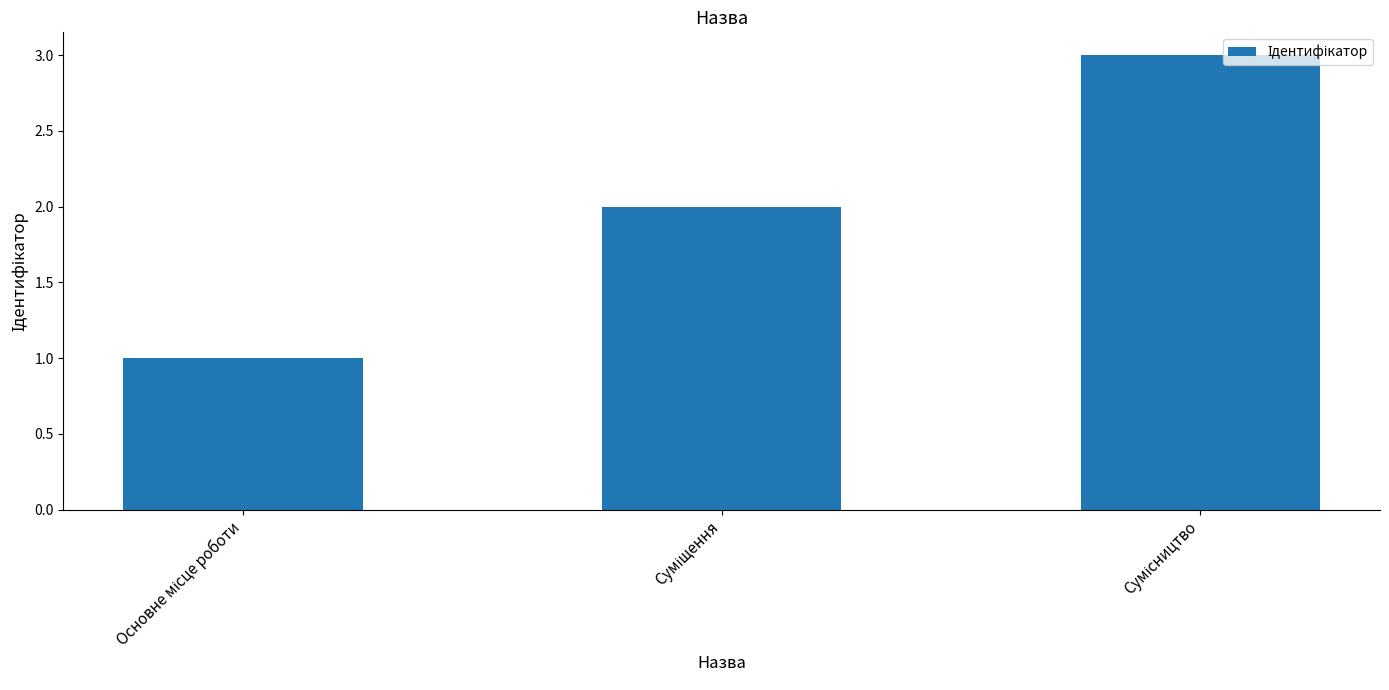

What is the smallest value displayed?

1